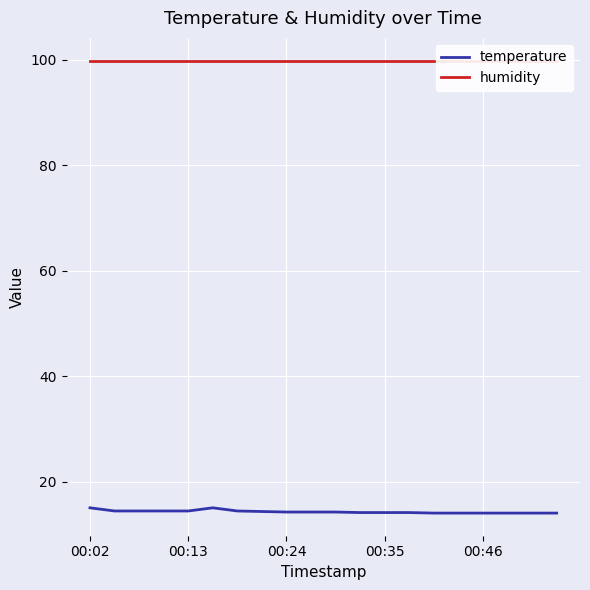

Count the number of data series in this chart.

2